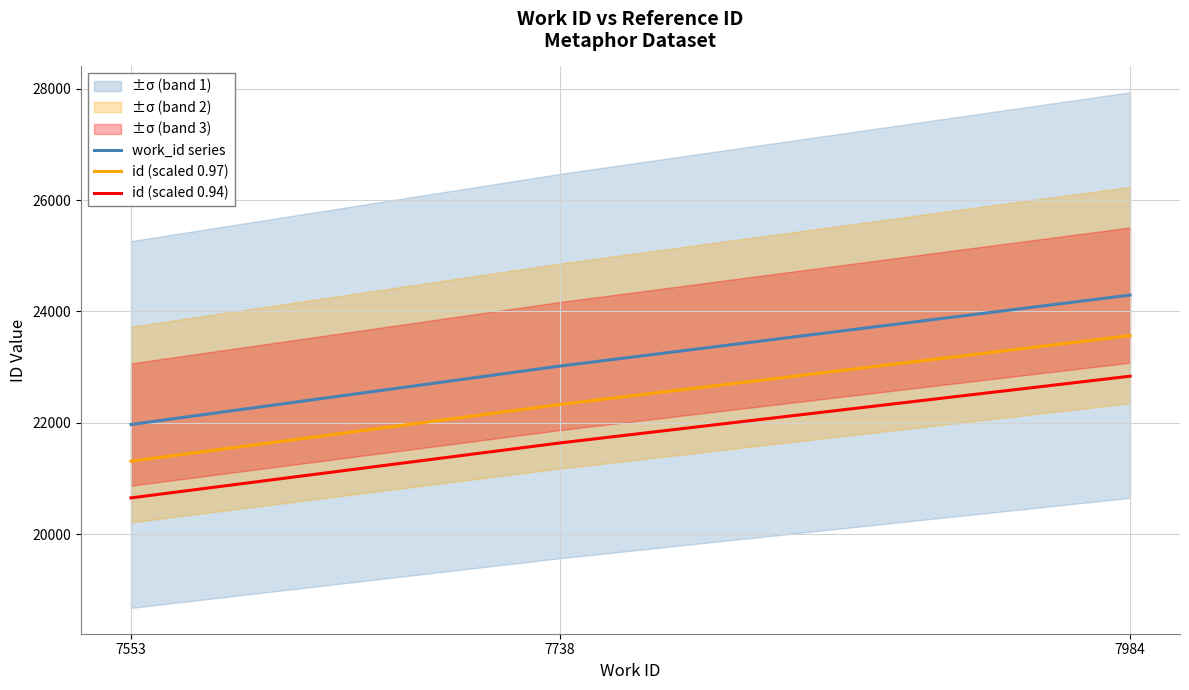

At which label does work_id series first exceed 23019?

7984